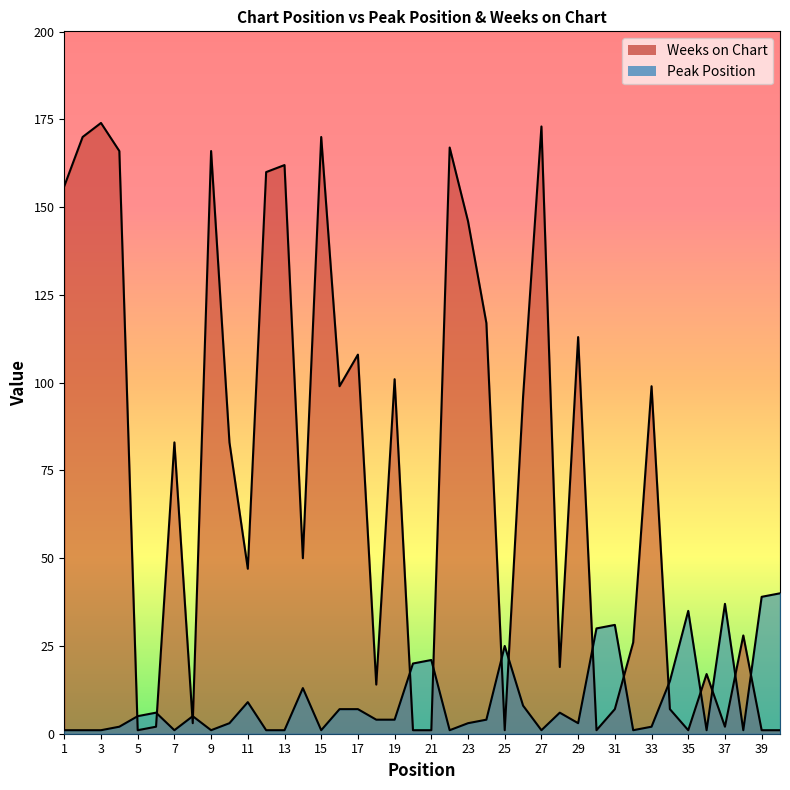

Reading left to right, extract all data points from this chart.

Peak Position: 1	1	1	2	5	6	1	5	1	3	9	1	1	13	1	7	7	4	4	20	21	1	3	4	25	8	1	6	3	30	31	1	2	15	35	1	37	1	39	40
Weeks on Chart: 156	170	174	166	1	2	83	3	166	83	47	160	162	50	170	99	108	14	101	1	1	167	146	117	1	96	173	19	113	1	7	26	99	7	1	17	2	28	1	1